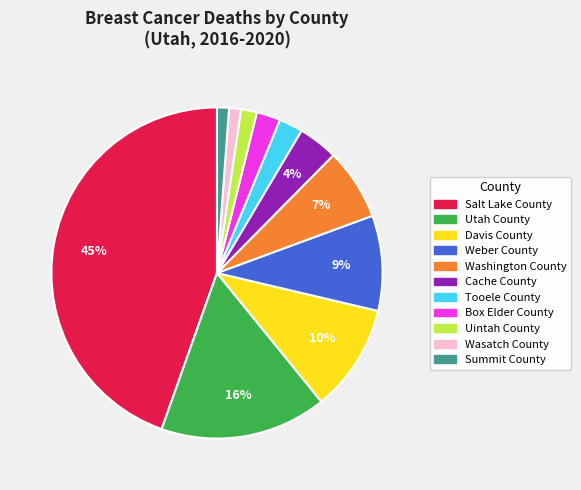

Which slice is the largest?

Salt Lake County